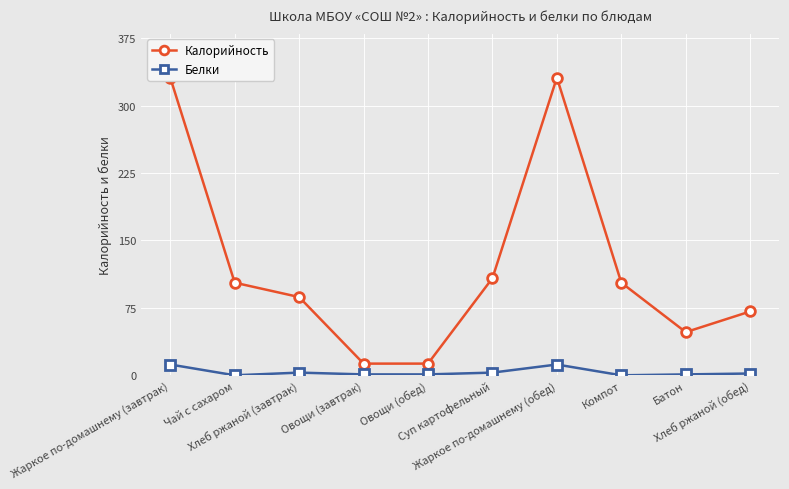

What is the sum of all Калорийность values?

1208